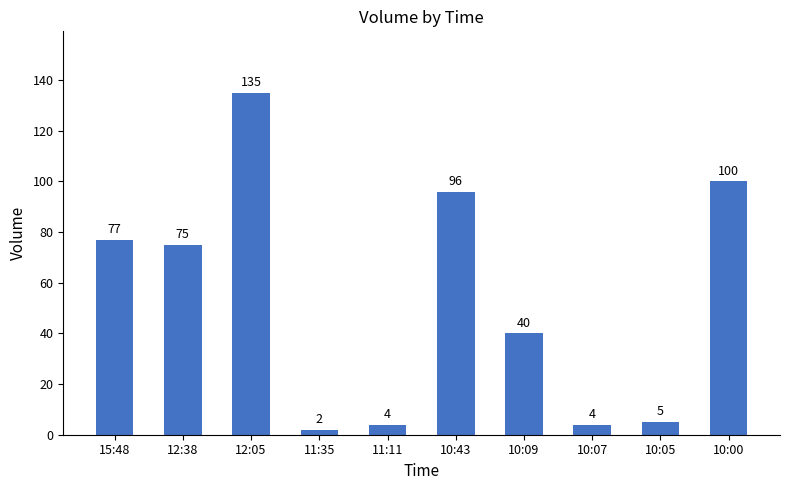

At which category does the chart reach its minimum across all series?

11:35